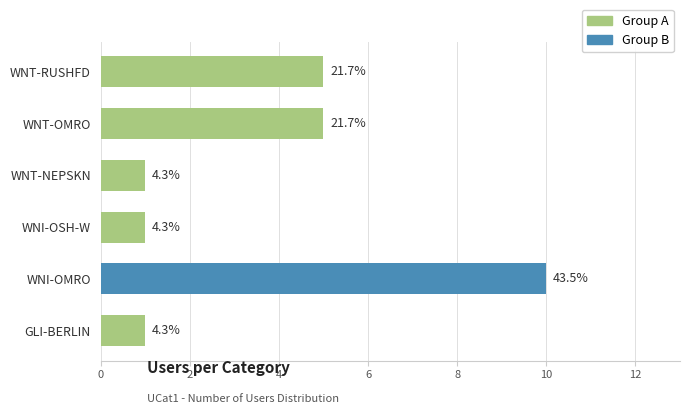

What is the smallest value displayed?

1